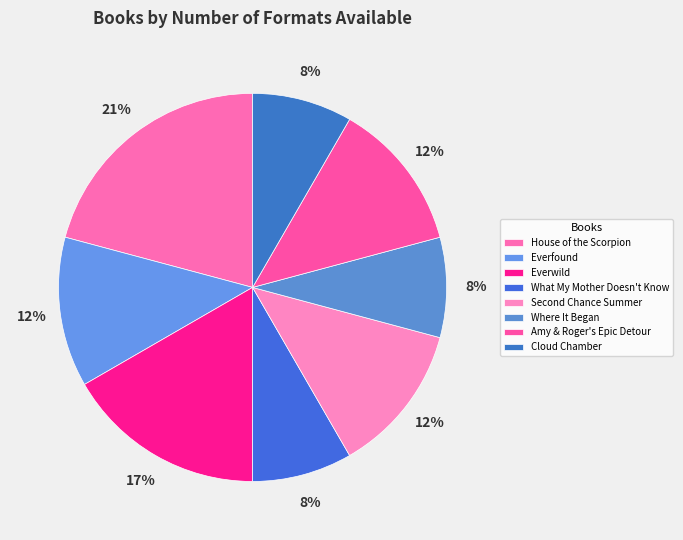

Between Everwild and Amy & Roger's Epic Detour, which is larger?

Everwild